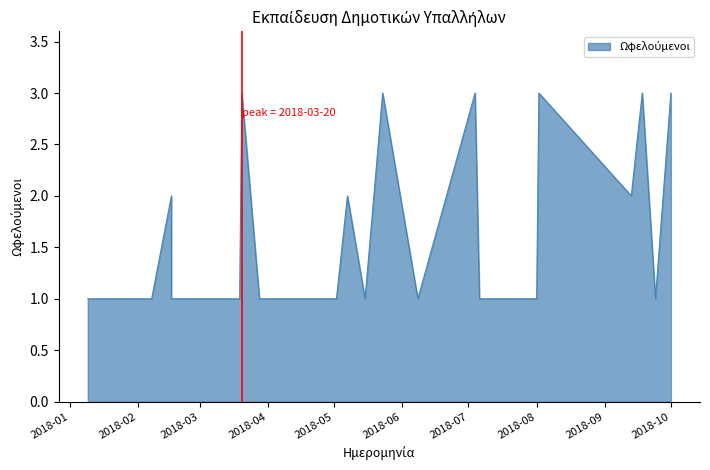

How many points are lower than both their immediate neighbors (excluding endpoints)?

4